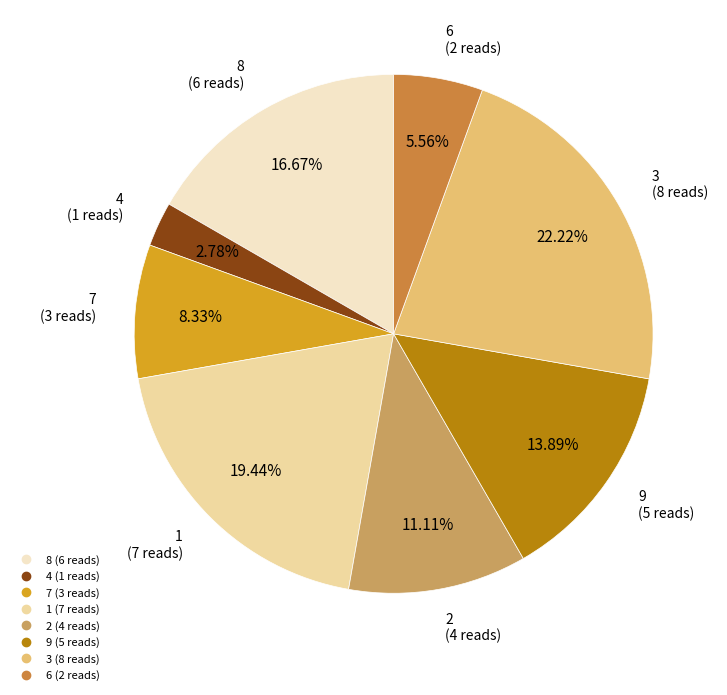

To the nearest percent, what is the difference between the largest and smallest slice percentages?

19%